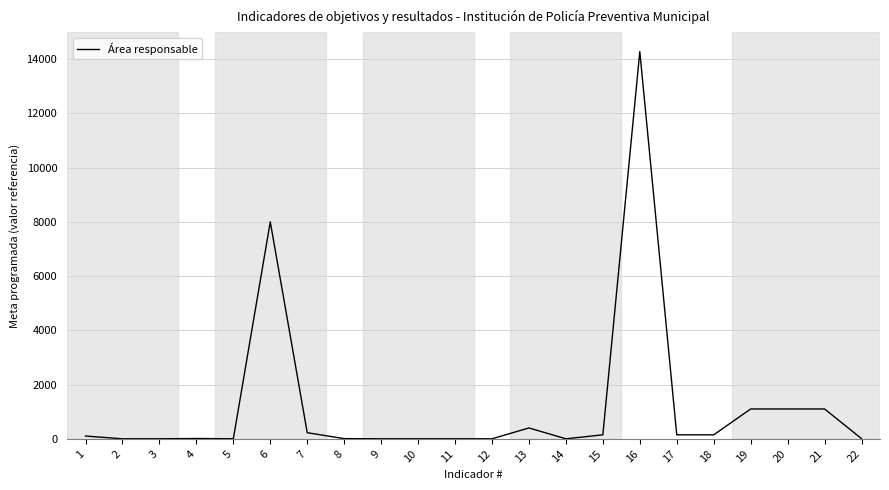

What is the difference between the maximum and minimum values?

14277